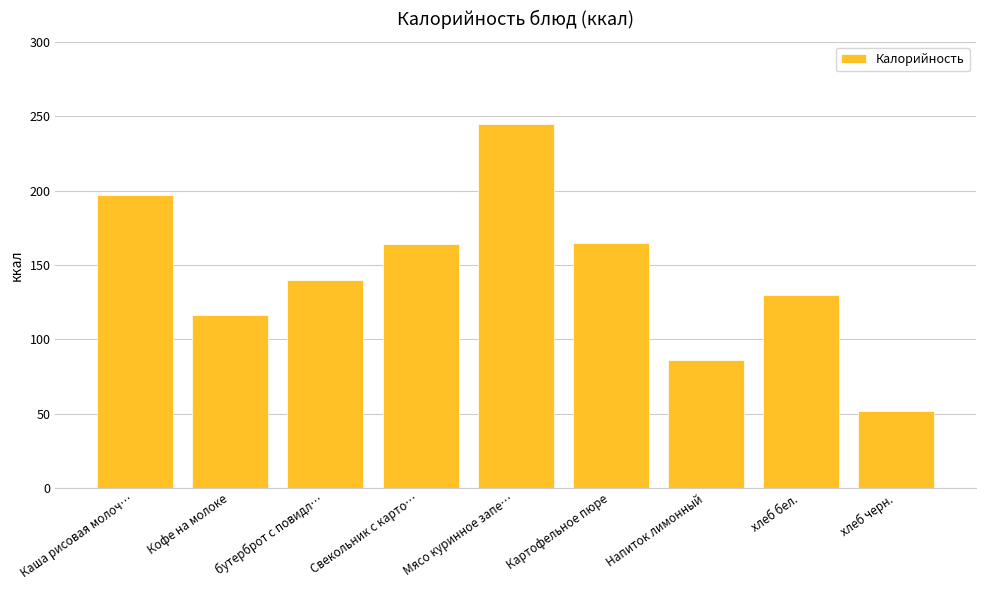

Is it true that the value at бутерброт с повидл… is 213?

False